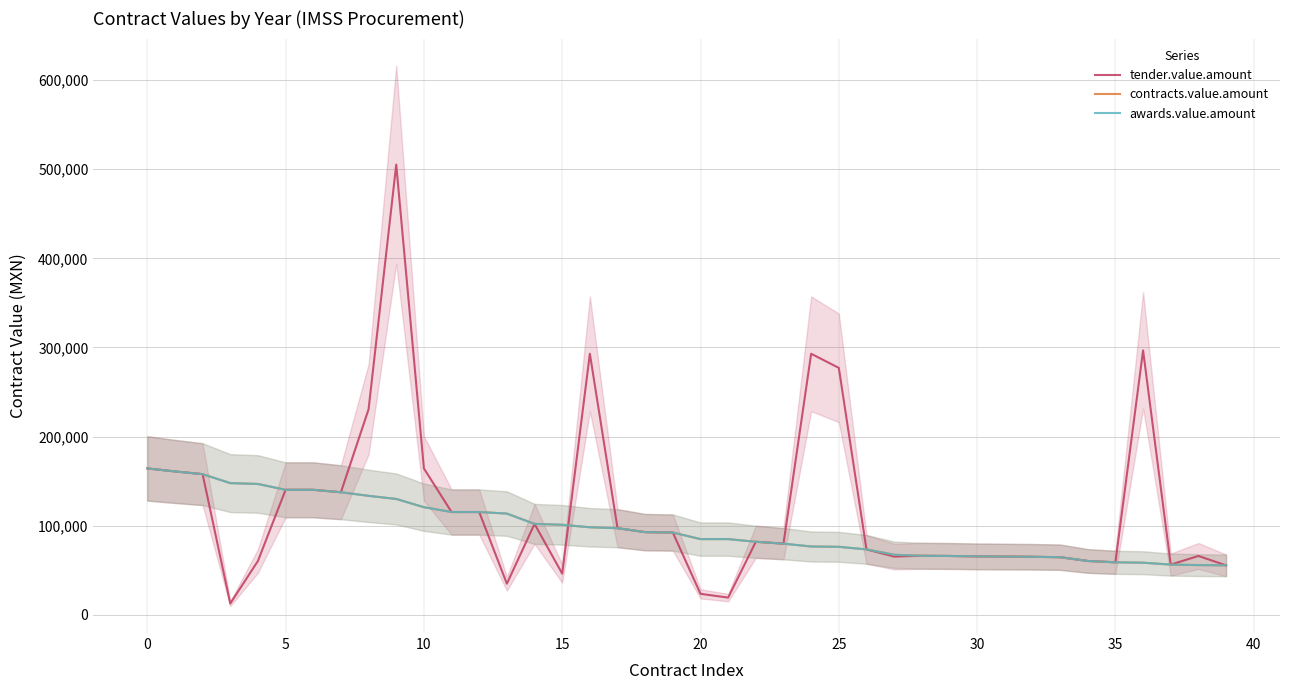

At which label does awards.value.amount reach its minimum?

39